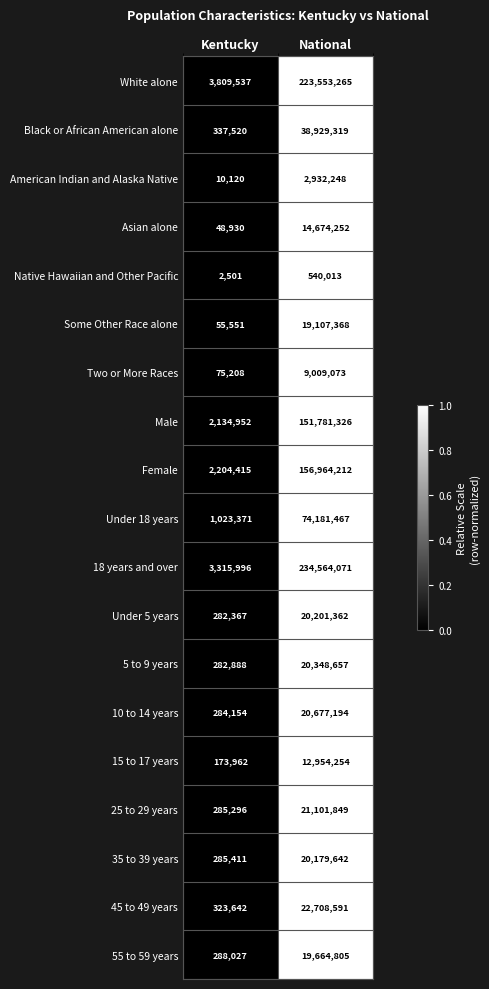

Which series has the widest spread of values?

18 years and over